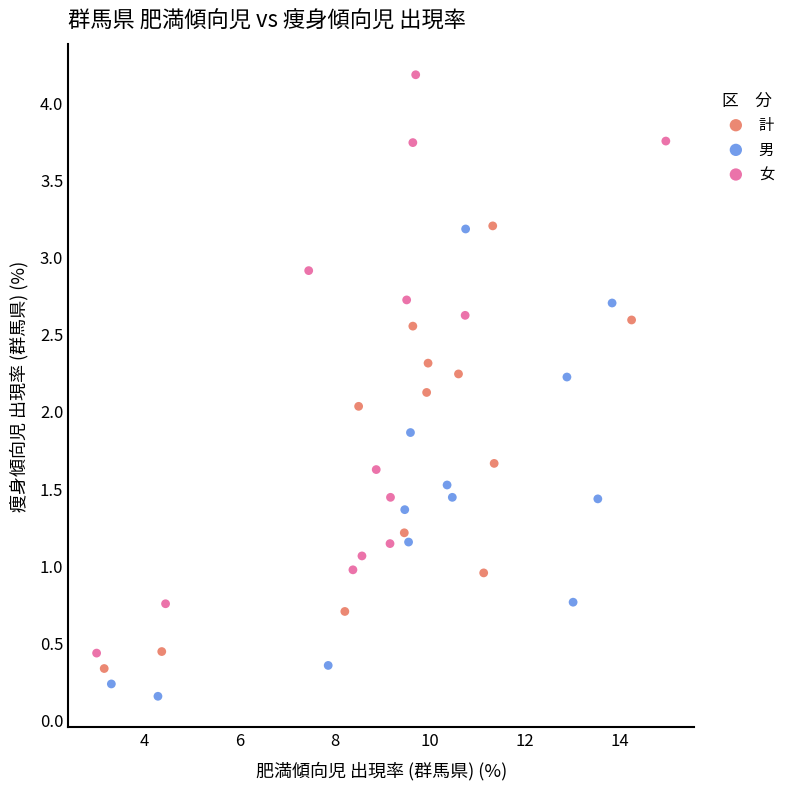

Which series contains the highest Y value?

女